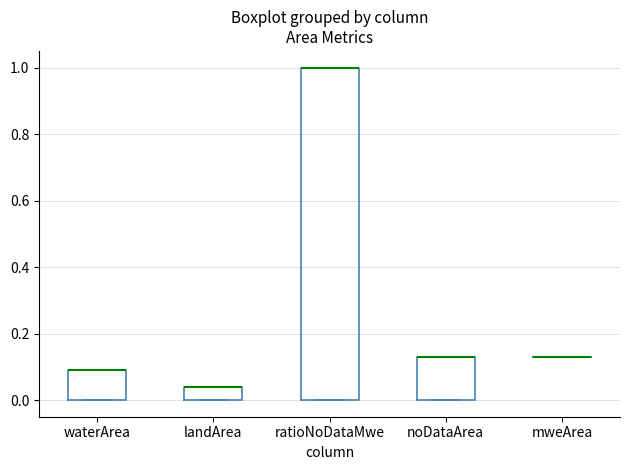

Reading left to right, read every box against the y-axis: the position of its median line, the range the box covers, and the ends of its whiskers. The values are not printed on the chart, so give them approximately, as read against the axis.

waterArea: median 0.10 (drawn on the box's upper edge), box 0.00 to 0.10, whiskers 0.00 to 0.10
landArea: median 0.04 (drawn on the box's upper edge), box 0.00 to 0.04, whiskers 0.00 to 0.04
ratioNoDataMwe: median 1.00 (drawn on the box's upper edge), box 0.00 to 1.00, whiskers 0.00 to 1.00
noDataArea: median 0.14 (drawn on the box's upper edge), box 0.00 to 0.14, whiskers 0.00 to 0.14
mweArea: box collapsed to a line at 0.14, whiskers 0.14 to 0.14